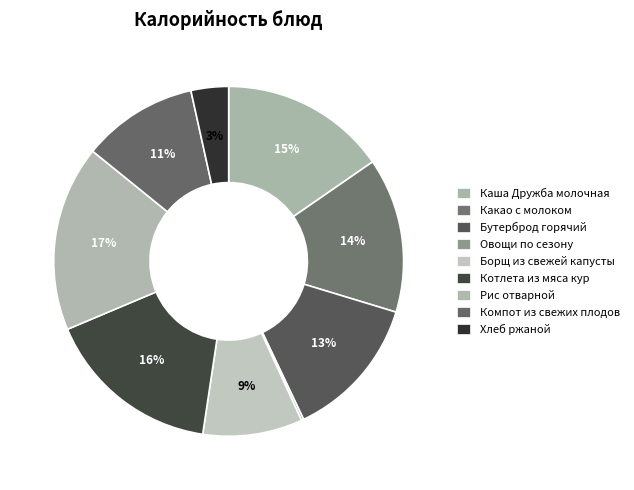

Count the number of slices in the pie.

9